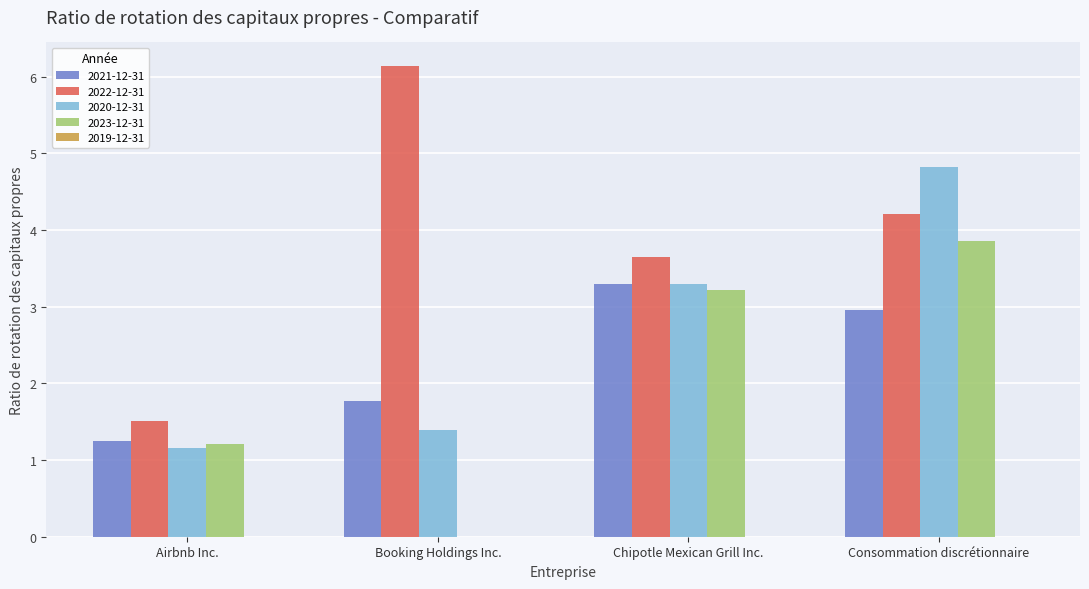

What is the sum of all 2022-12-31 values?

15.5